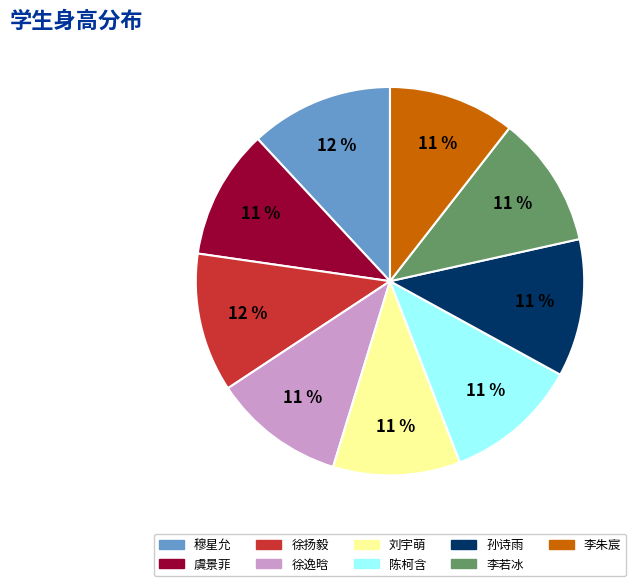

Does any single category account for the majority?

No